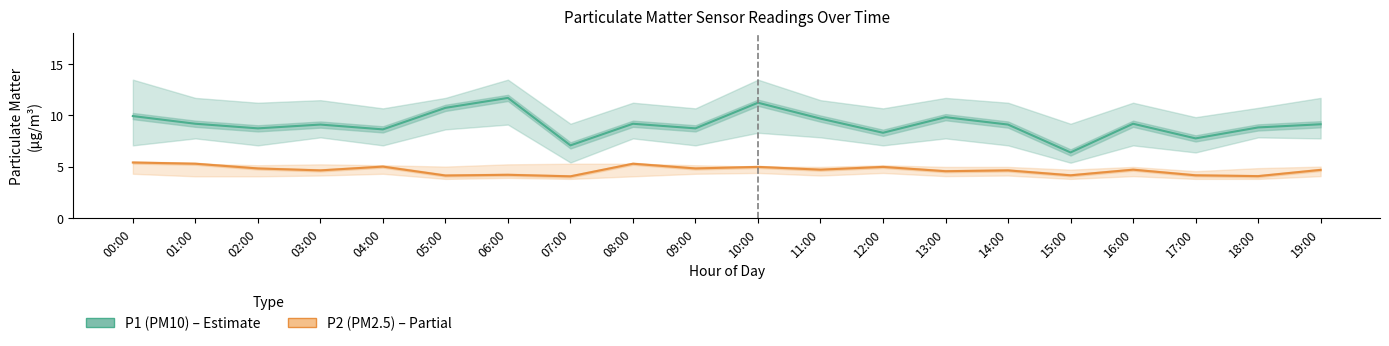

True or false: P1 (PM10) and P2 (PM2.5) cross at least once.

False